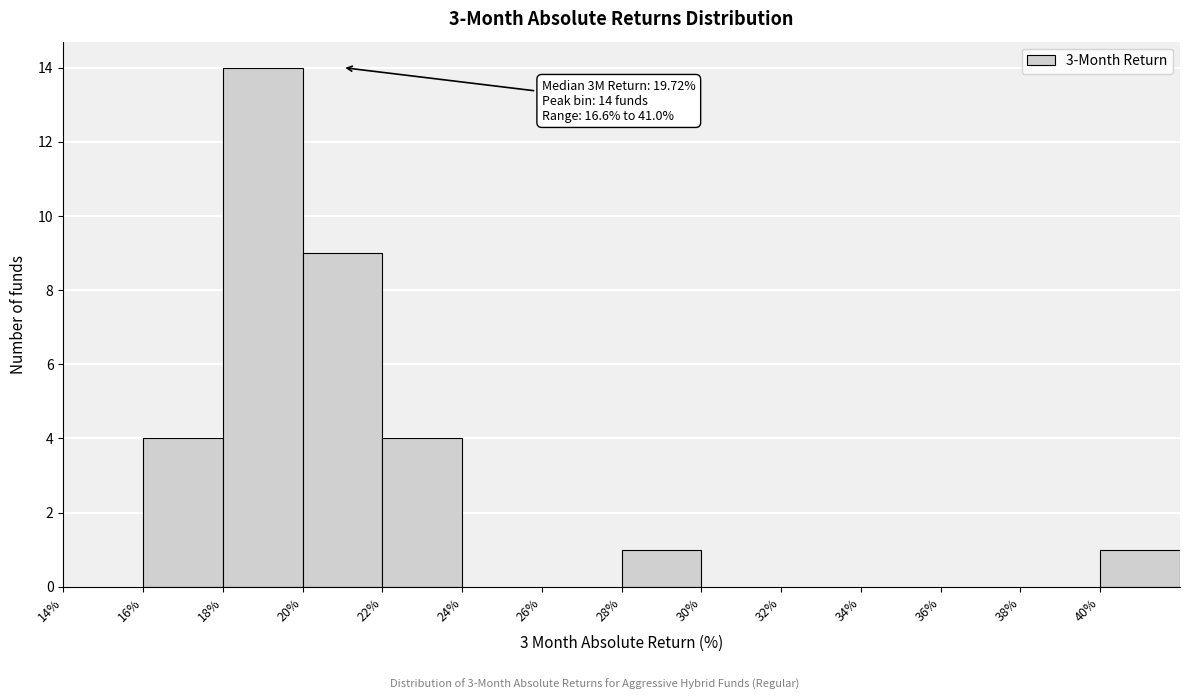

Which range on the x-axis has the tallest bar?

18 to 20